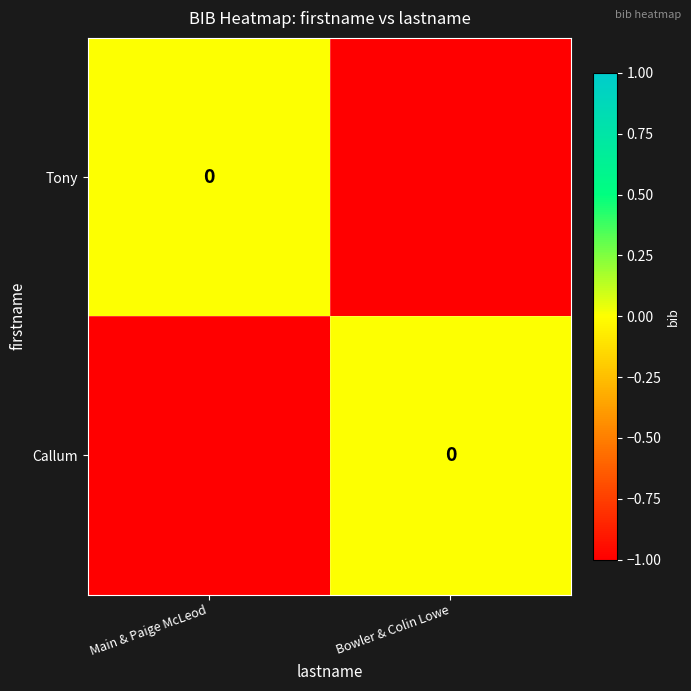

What is the difference between the highest and lowest values at Bowler & Colin Lowe?

1